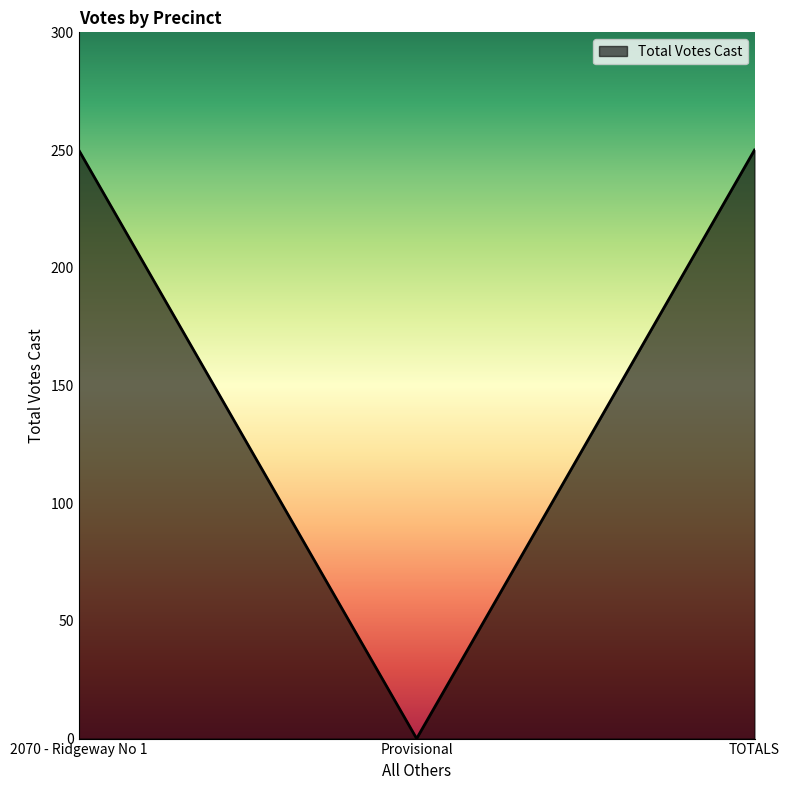

What is the approximate value at 2070 - Ridgeway No 1, to the nearest 5?

250